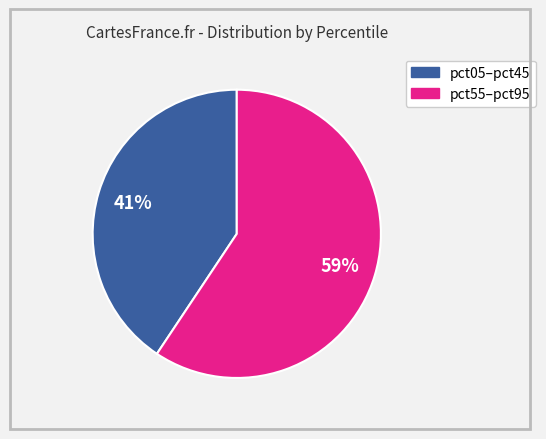

To the nearest percent, what is the average slice percentage?

50%